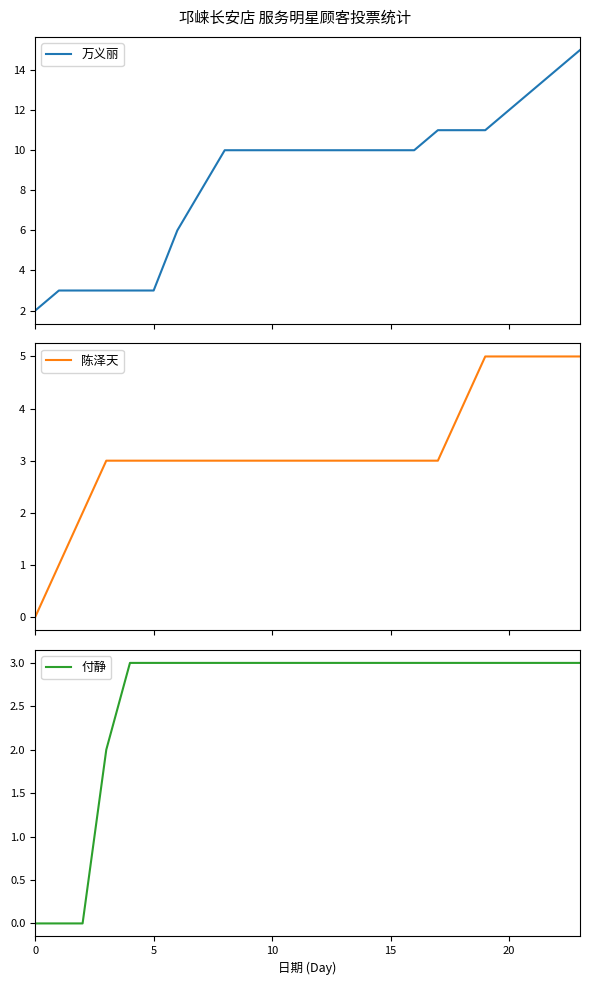

The 付静 series shows 4 at 11. True or false?

False